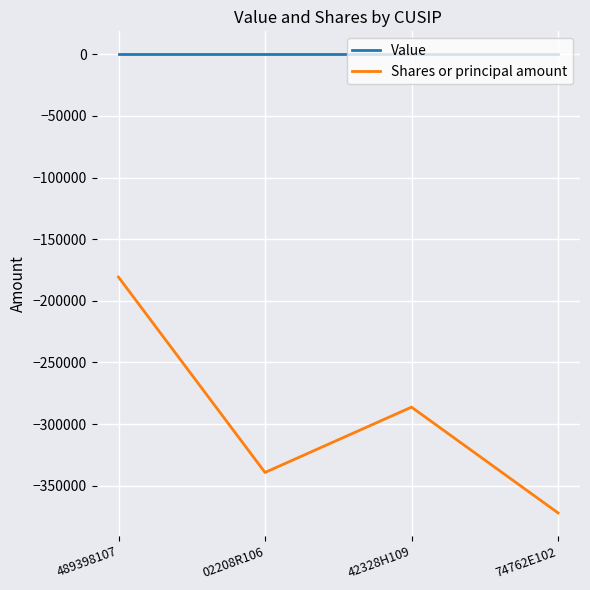

What are all the series names shown in the legend?

Value, Shares or principal amount